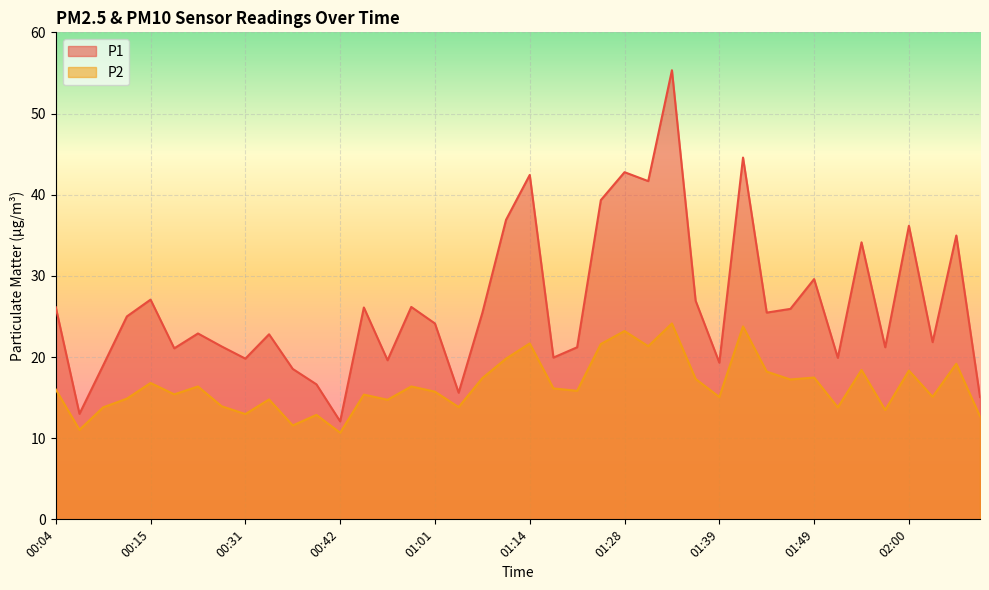

Reading right to left, transcribe all the data shown in this chart.

P1: 15.1	35.0	21.8	36.2	21.2	34.1	19.9	29.6	25.9	25.5	44.6	19.3	26.9	55.3	41.7	42.8	39.3	21.2	19.9	42.4	36.9	25.4	15.6	24.1	26.2	19.6	26.1	12.1	16.6	18.5	22.8	19.8	21.3	22.9	21.1	27.1	25.0	19.0	13.0	26.1
P2: 12.7	19.2	15.1	18.3	13.5	18.4	13.8	17.5	17.2	18.2	23.8	15.1	17.3	24.1	21.3	23.2	21.6	15.8	16.1	21.7	19.8	17.4	13.8	15.7	16.4	14.7	15.4	10.7	12.9	11.6	14.8	13.0	13.9	16.4	15.4	16.8	14.9	13.8	11.0	16.0